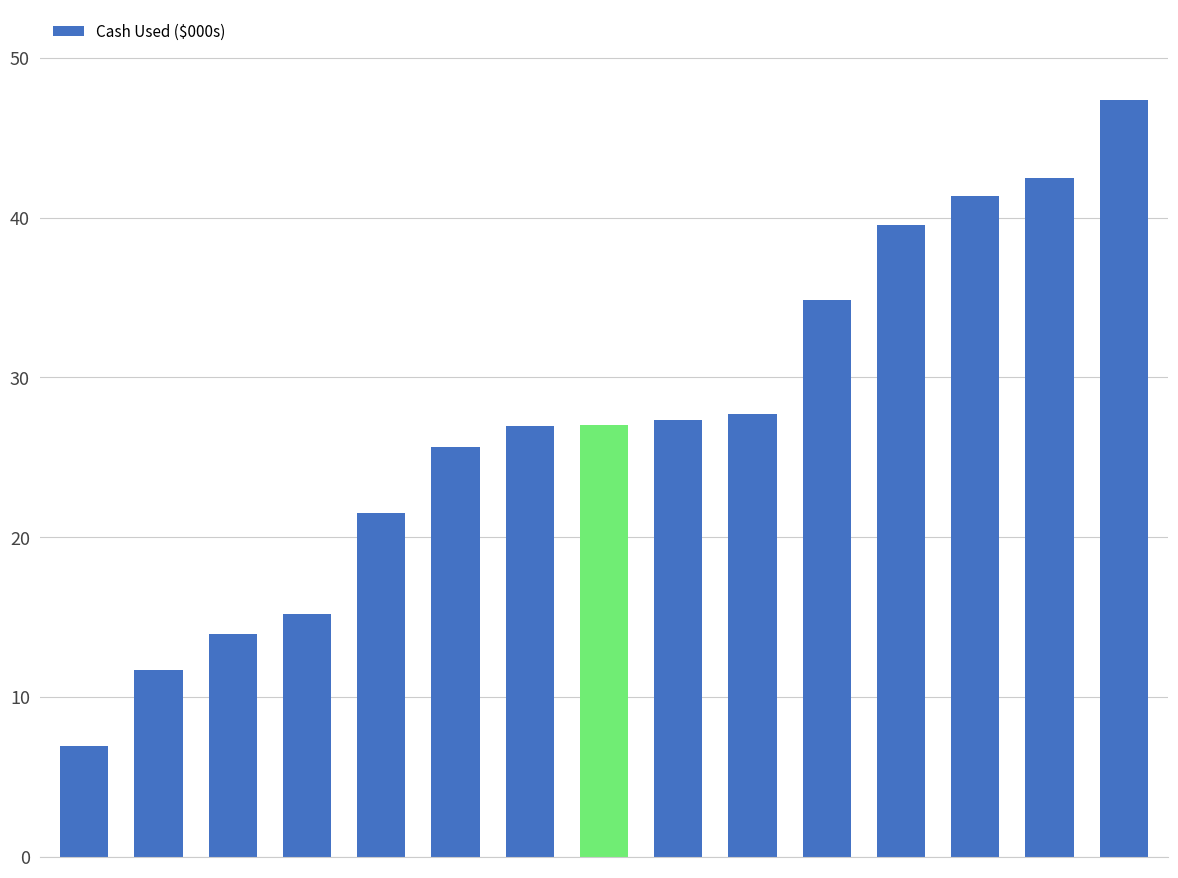

What is the minimum value shown in the chart?

6.9